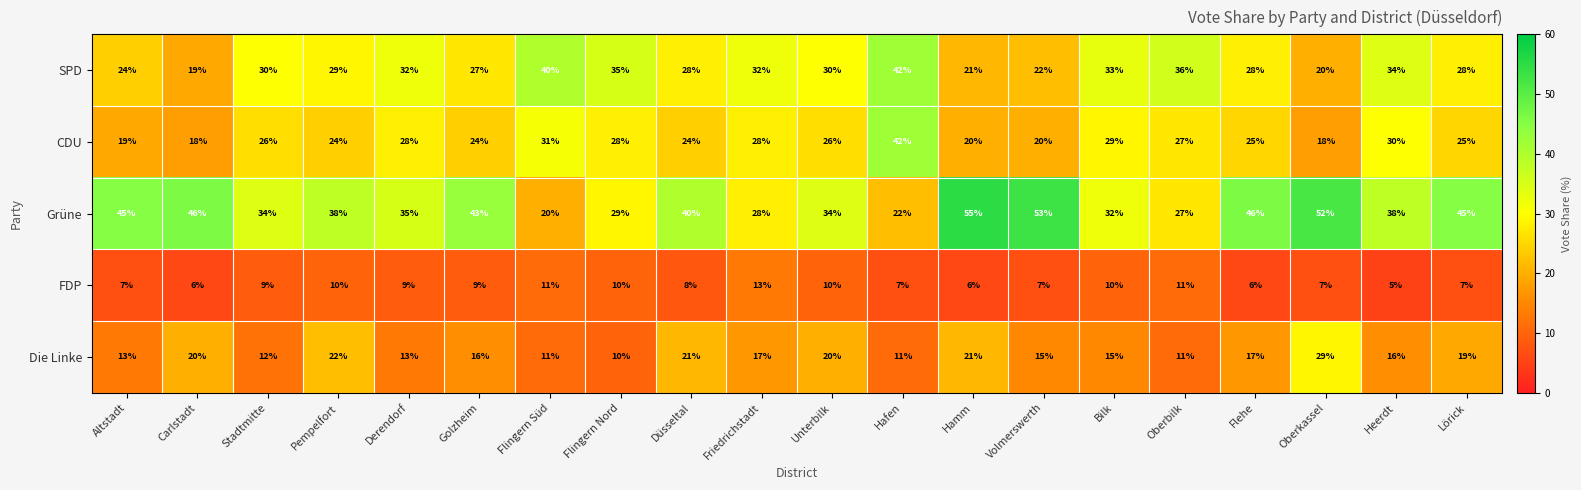

How many data points in Die Linke are less than 16?

9